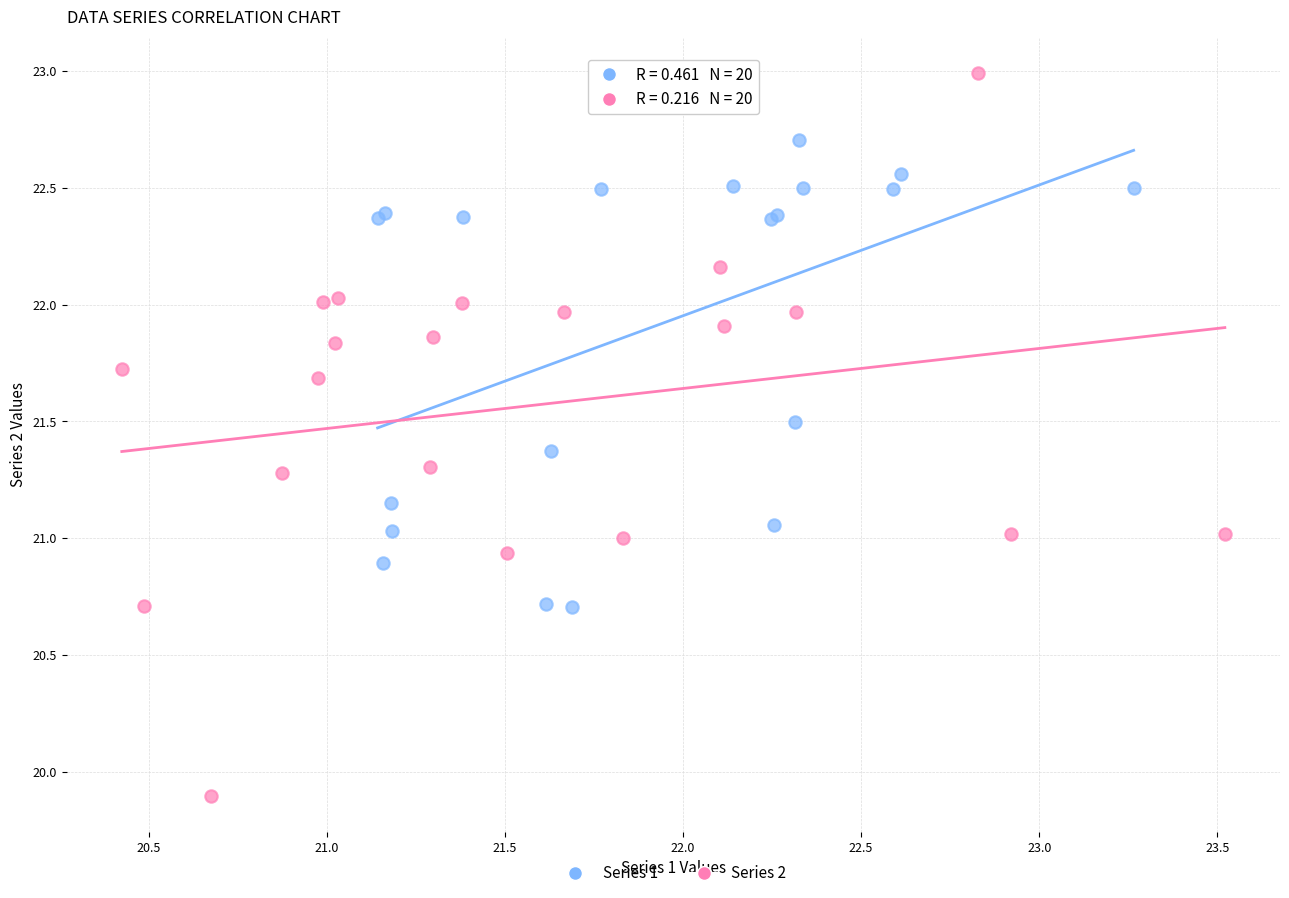

Which series contains the highest Y value?

Series 2